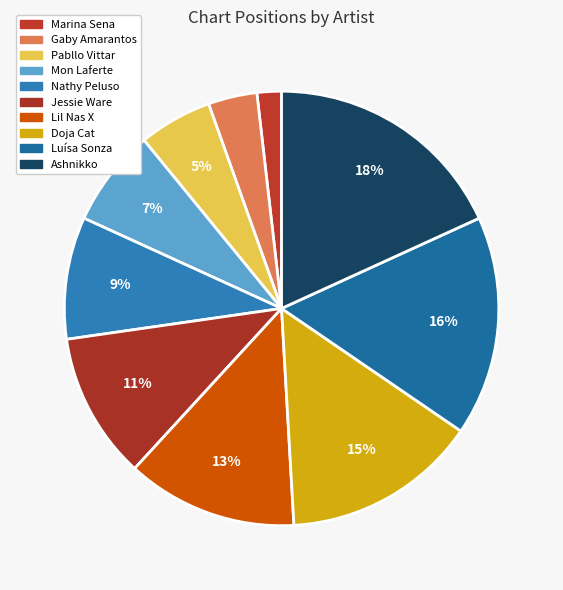

Count the number of slices in the pie.

10